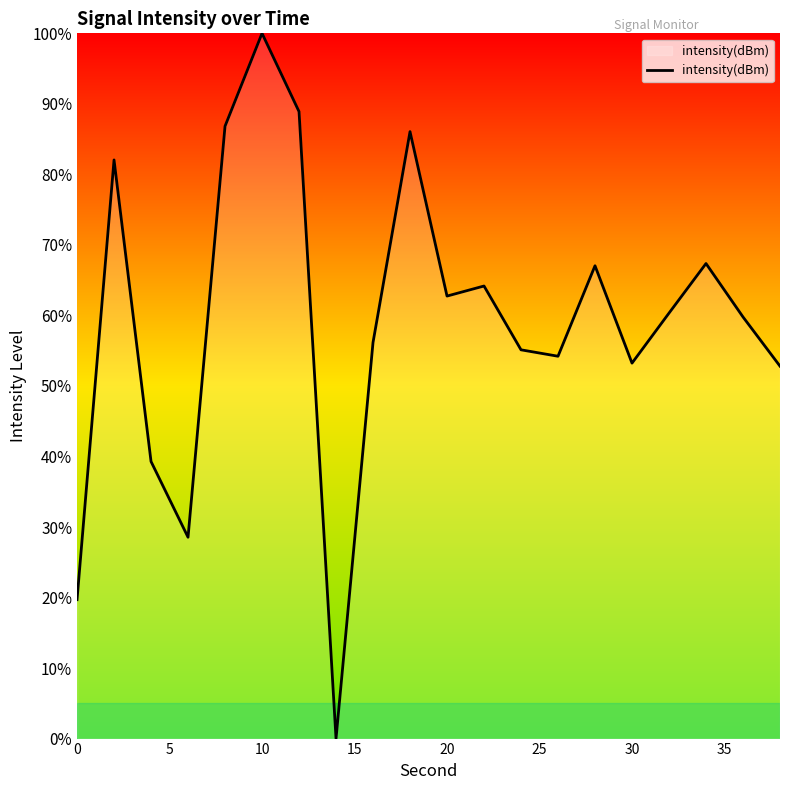

Does the chart have visible grid lines?

No